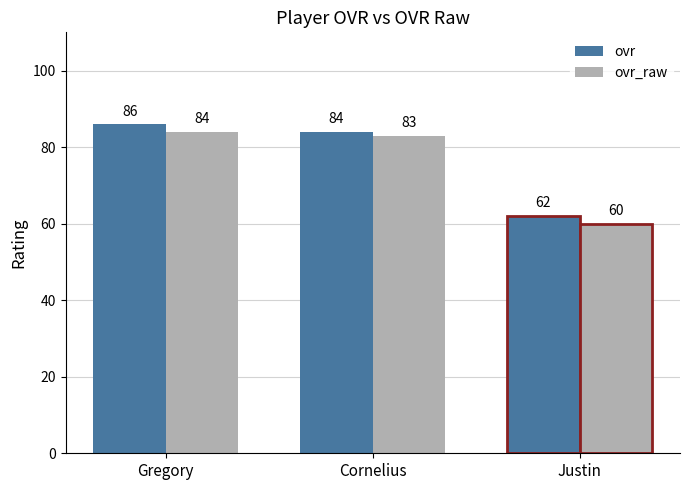

Which series changed the most between Cornelius and Justin?

ovr_raw